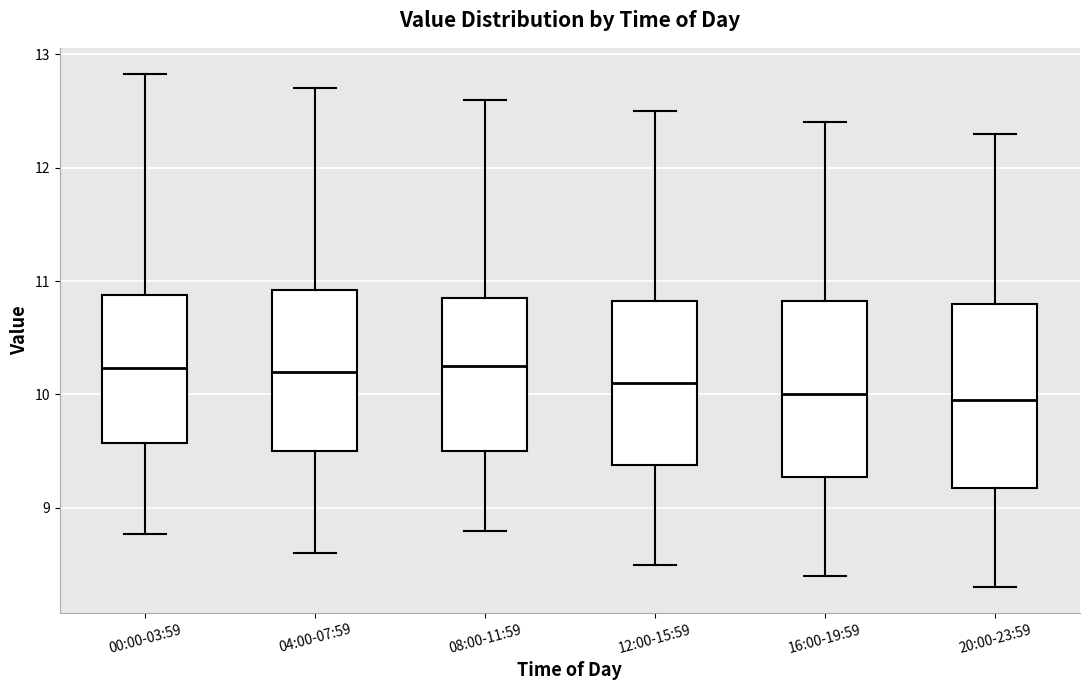

Reading left to right, read every box against the y-axis: the position of its median line, the range the box covers, and the ends of its whiskers. The values are not printed on the chart, so give them approximately, as read against the axis.

00:00-03:59: median 10.2, box 9.6 to 10.9, whiskers 8.8 to 12.8
04:00-07:59: median 10.2, box 9.5 to 10.9, whiskers 8.6 to 12.7
08:00-11:59: median 10.3, box 9.5 to 10.9, whiskers 8.8 to 12.6
12:00-15:59: median 10.1, box 9.4 to 10.8, whiskers 8.5 to 12.5
16:00-19:59: median 10.0, box 9.3 to 10.8, whiskers 8.4 to 12.4
20:00-23:59: median 10.0, box 9.2 to 10.8, whiskers 8.3 to 12.3